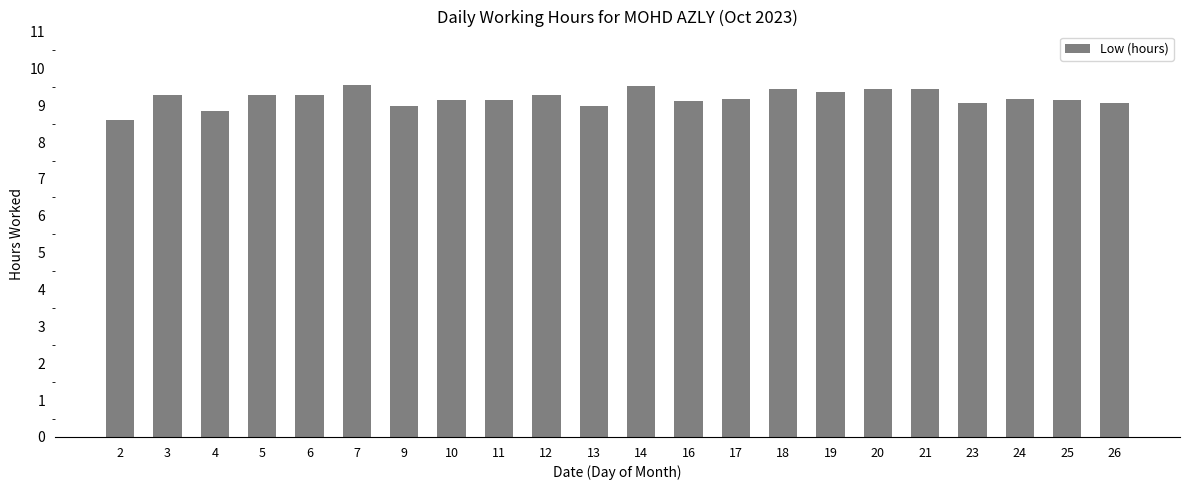

Count the number of categories in the chart.

22